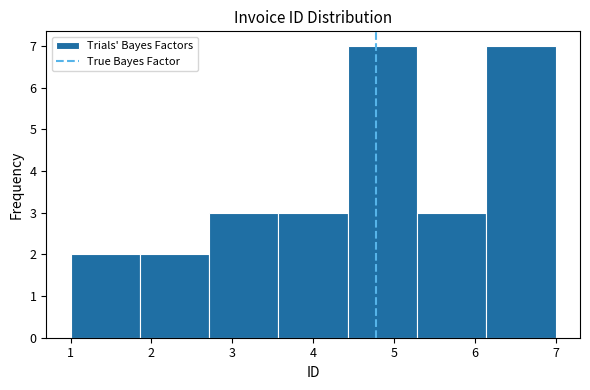

Reading left to right, list every bar in this chart as the range it spans on the x-axis followed by its height. Neither the bar edges nor the heights are printed on the chart, so give them approximately, as read against the axes.

1.0 to 1.9: 2
1.9 to 2.7: 2
2.7 to 3.6: 3
3.6 to 4.4: 3
4.4 to 5.3: 7
5.3 to 6.1: 3
6.1 to 7.0: 7